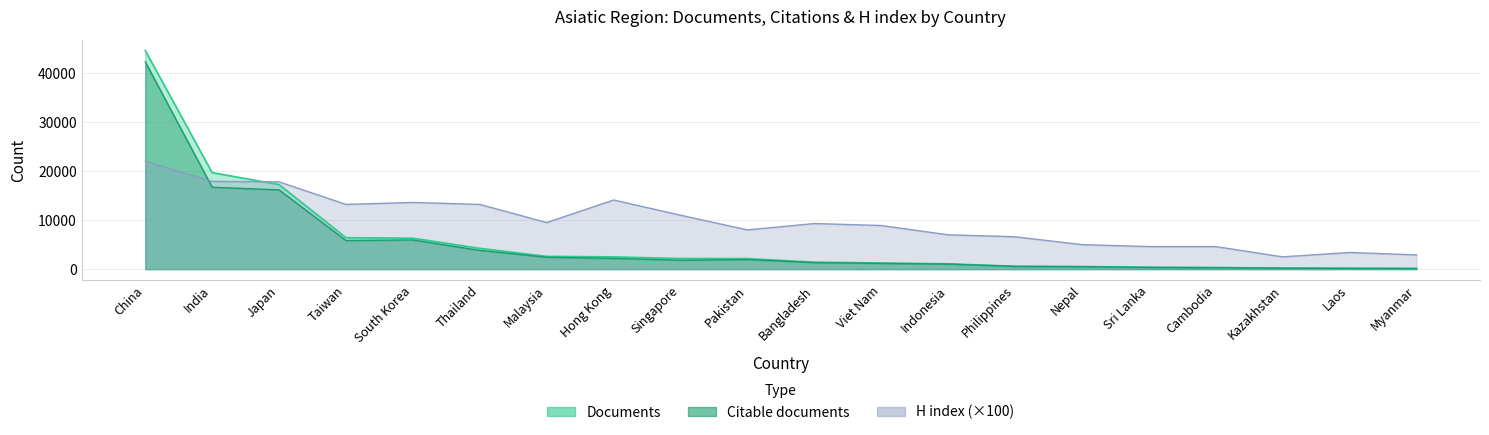

Reading right to left, what are all the values shown in this chart?

Documents: Myanmar=141	Laos=177	Kazakhstan=207	Cambodia=332	Sri Lanka=367	Nepal=534	Philippines=591	Indonesia=1081	Viet Nam=1257	Bangladesh=1416	Pakistan=2156	Singapore=2167	Hong Kong=2495	Malaysia=2603	Thailand=4240	South Korea=6309	Taiwan=6417	Japan=17252	India=19677	China=44593
Citable documents: Myanmar=123	Laos=149	Kazakhstan=189	Cambodia=297	Sri Lanka=352	Nepal=491	Philippines=553	Indonesia=1033	Viet Nam=1160	Bangladesh=1336	Pakistan=1944	Singapore=1822	Hong Kong=2182	Malaysia=2429	Thailand=3818	South Korea=5951	Taiwan=5836	Japan=16164	India=16697	China=42270
H index: Myanmar=2900	Laos=3400	Kazakhstan=2500	Cambodia=4600	Sri Lanka=4600	Nepal=5000	Philippines=6600	Indonesia=7000	Viet Nam=8900	Bangladesh=9300	Pakistan=8000	Singapore=11000	Hong Kong=14100	Malaysia=9500	Thailand=13200	South Korea=13600	Taiwan=13200	Japan=17800	India=17900	China=22000